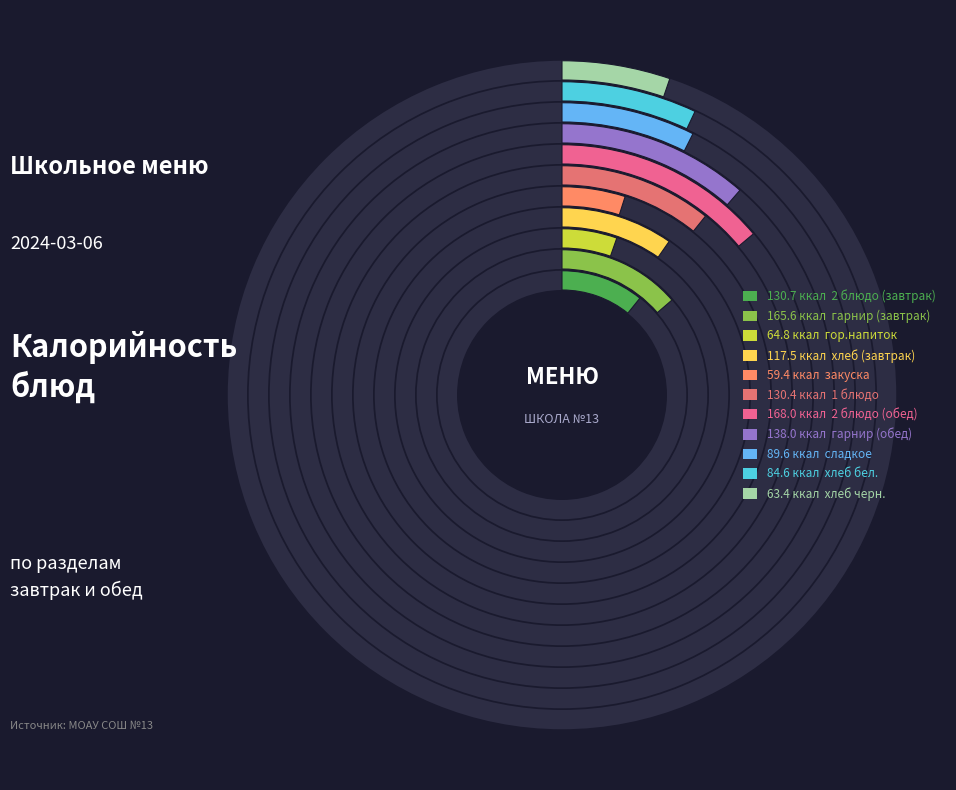

To the nearest percent, what is the difference between the хлеб (завтрак) and гарнир (обед) slice percentages?

2%